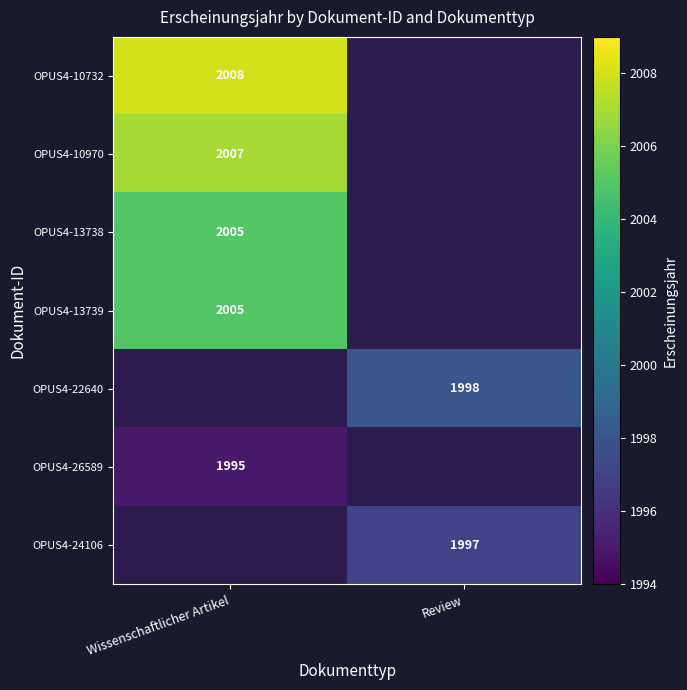

The value of OPUS4-24106 at Review is 1997. True or false?

True